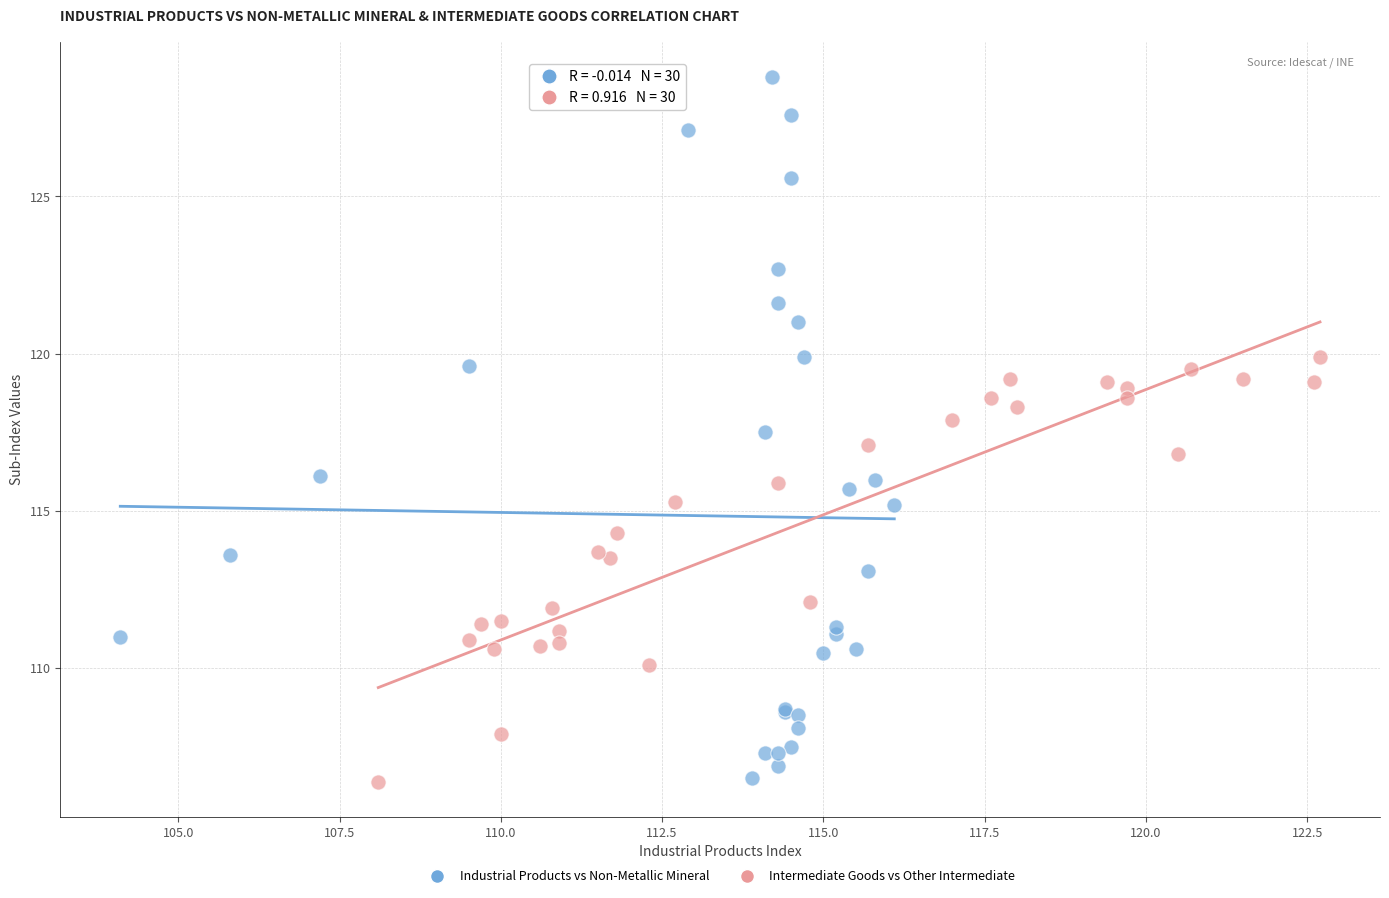

Which series has the largest Y range (max minus min)?

Industrial Products vs Non-Metallic Mineral